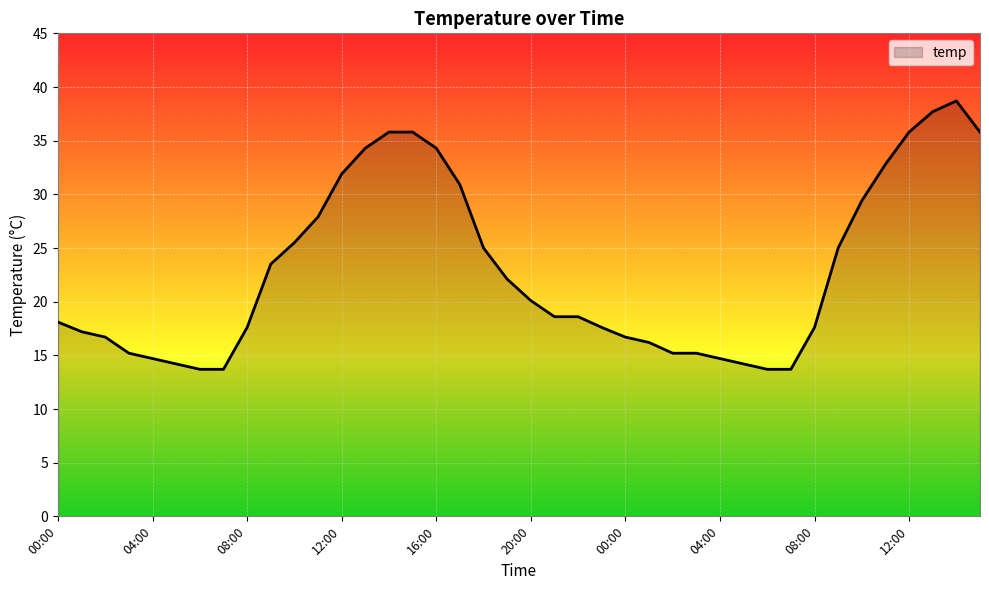

What is the greatest value displayed?

38.7